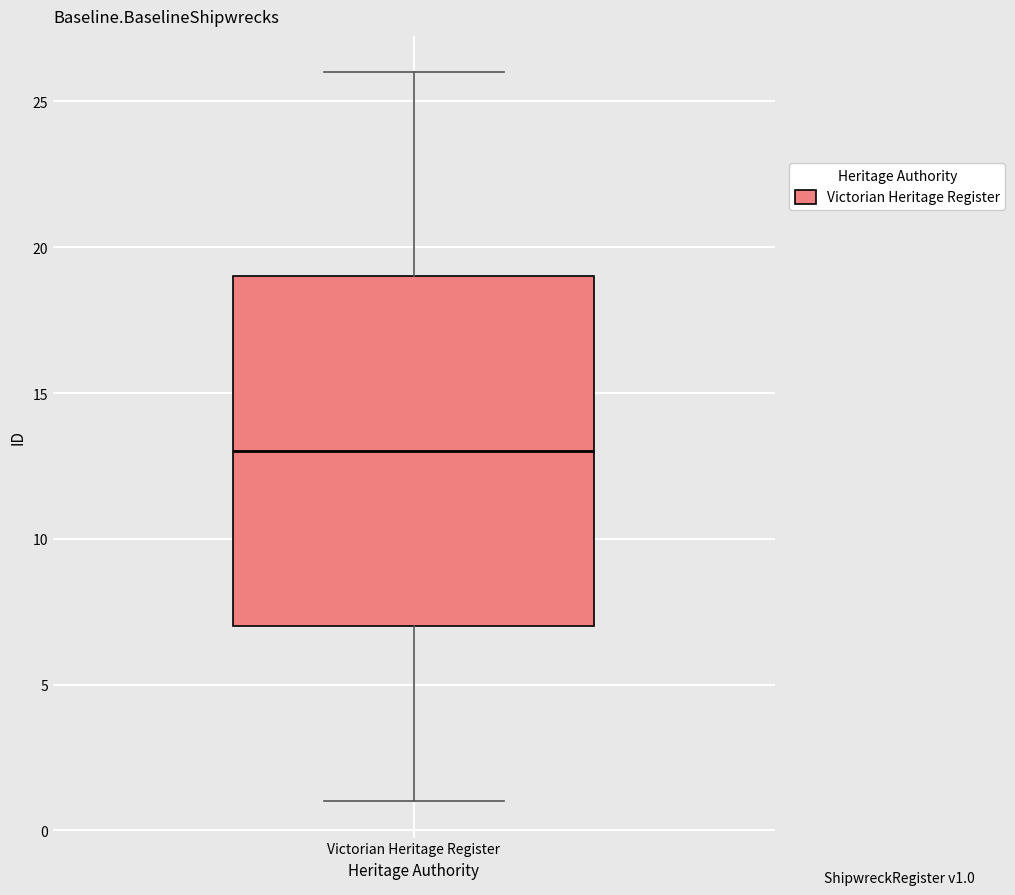

Where does the lower whisker of the box for Victorian Heritage Register end on the y-axis? The values are not printed on the chart, so give them approximately, as read against the axis.

1